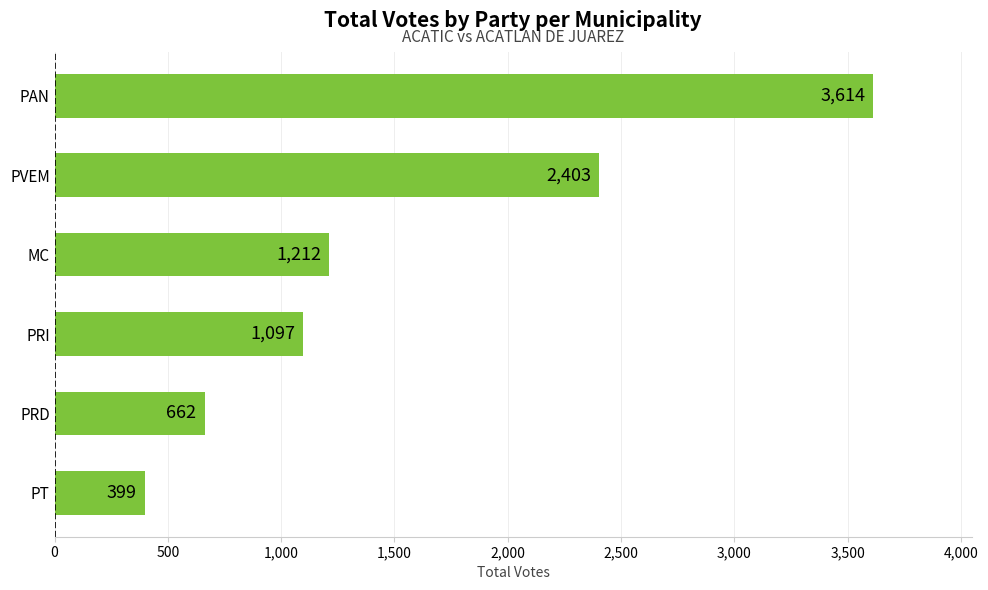

Reading top to bottom, extract all data points from this chart.

3614	2403	1212	1097	662	399